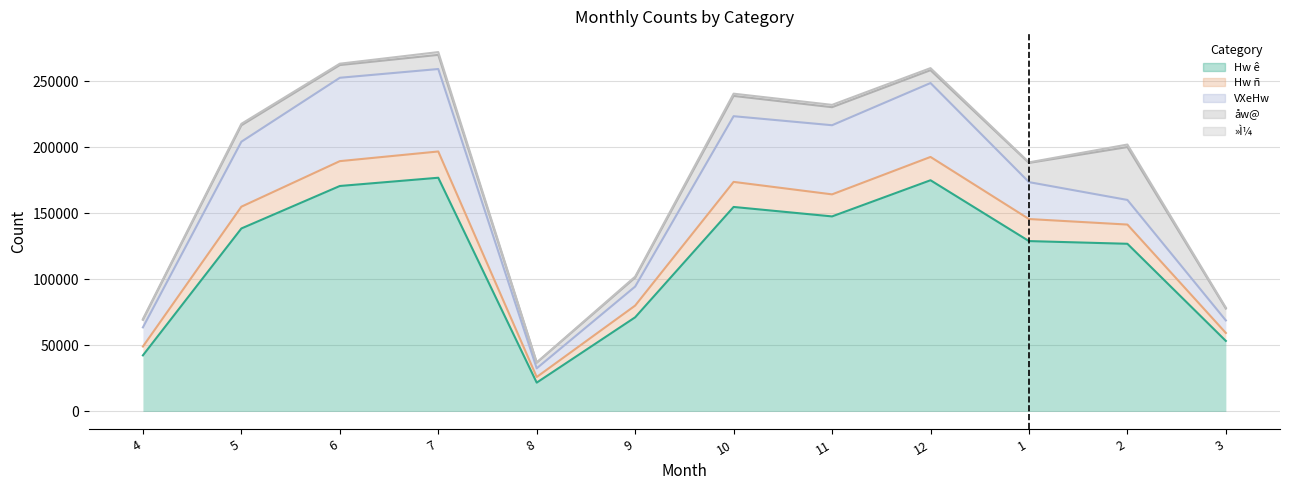

How many interior local valleys does the Hw ñ series have?

2